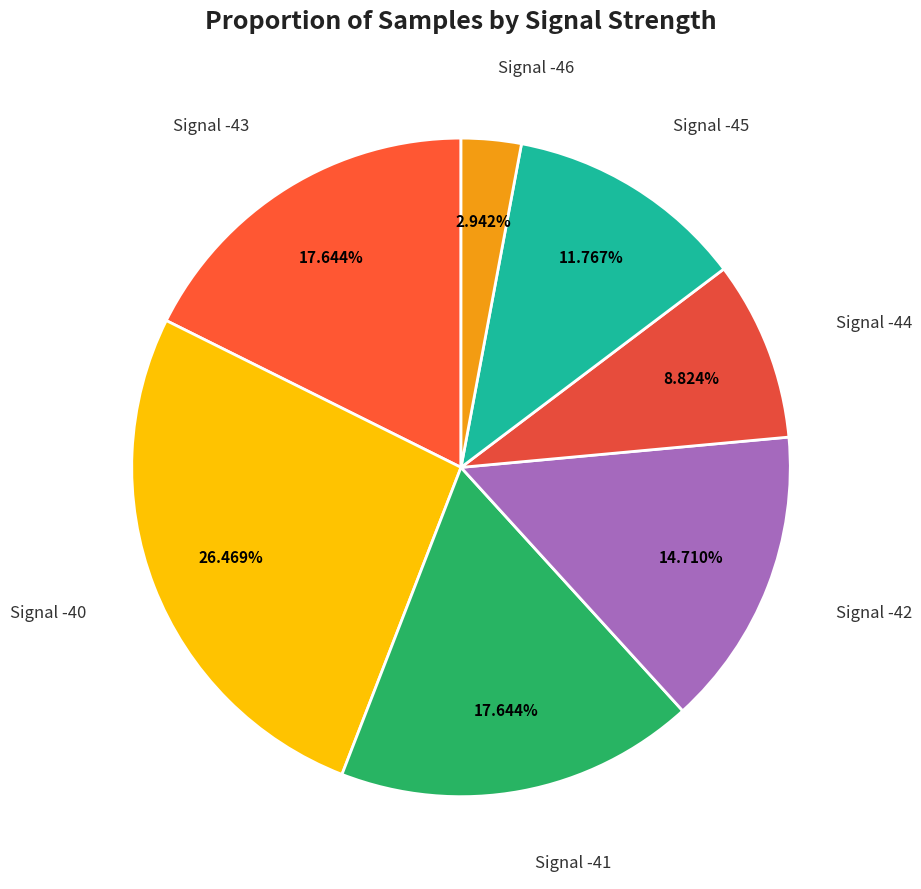

Count the number of slices in the pie.

7